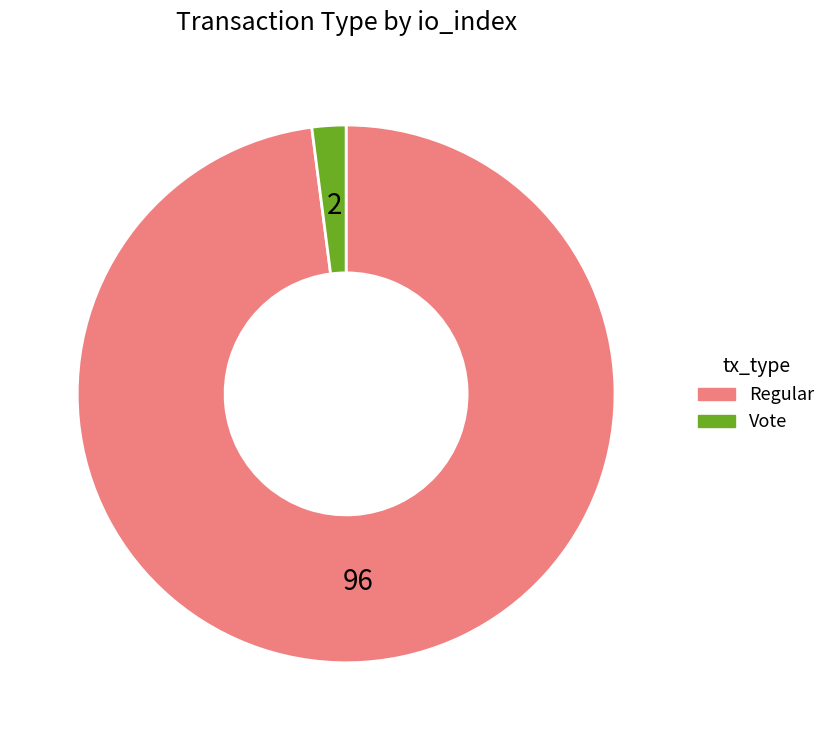

Rank the categories by value from lowest to highest.

Vote, Regular